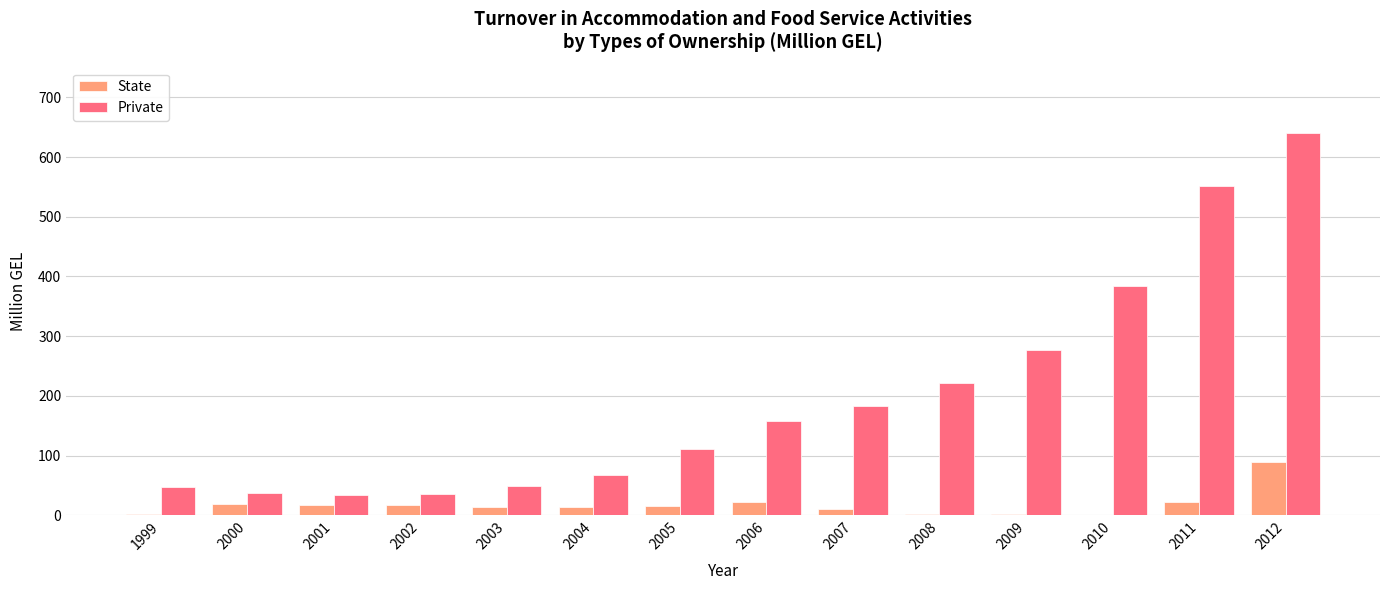

How many values in the State series exceed 15?

7